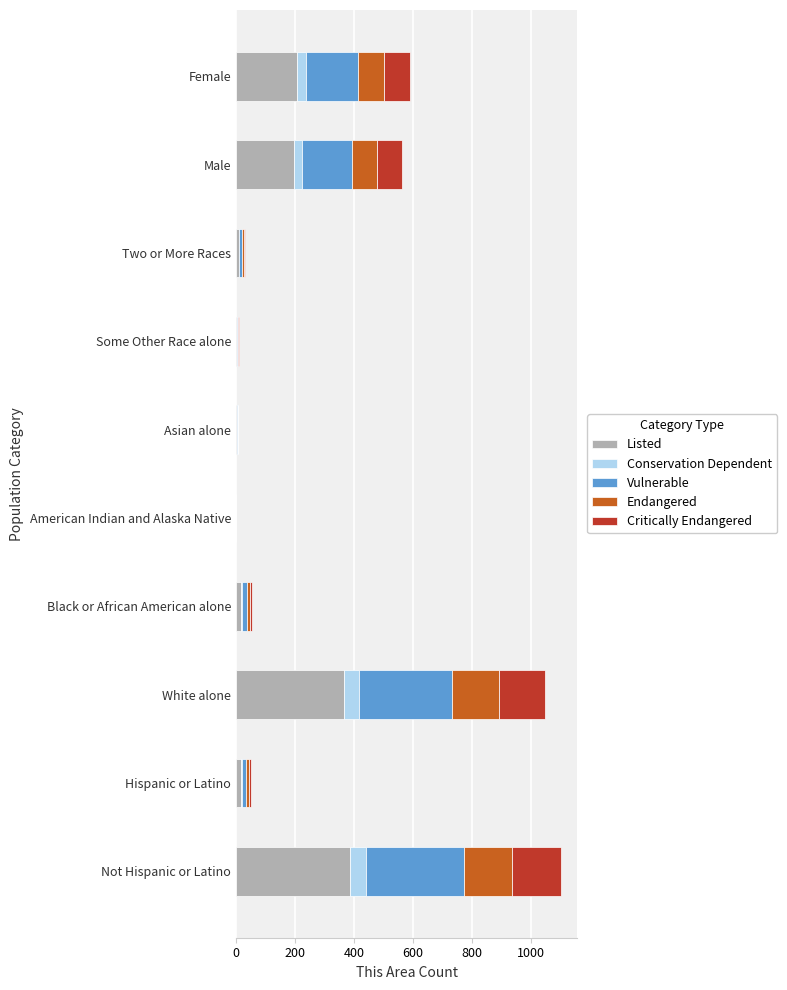

What is the sum of the Listed values at White alone and Male?

563.5